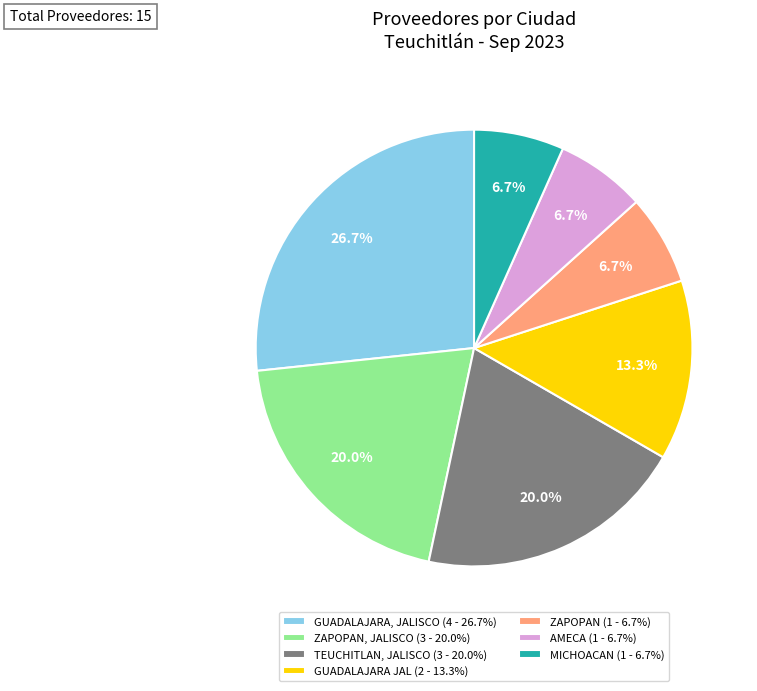

Which category has the biggest portion of the pie?

GUADALAJARA, JALISCO (4 - 26.7%)